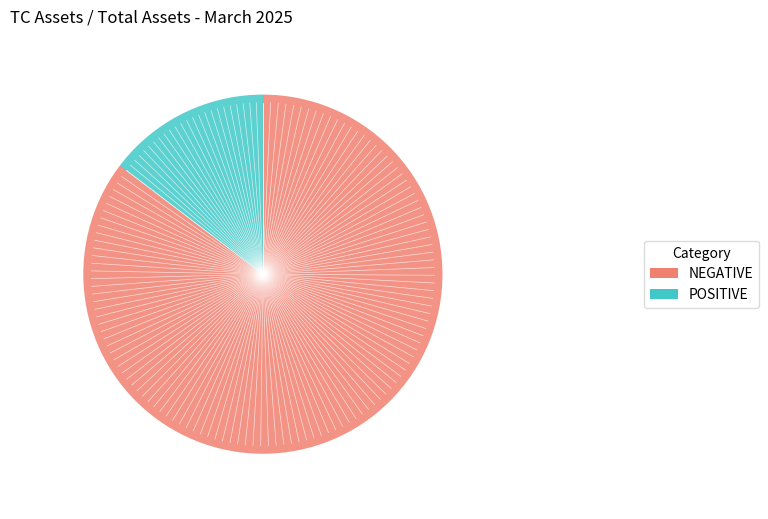

Is there any slice that represents more than half of the pie?

Yes